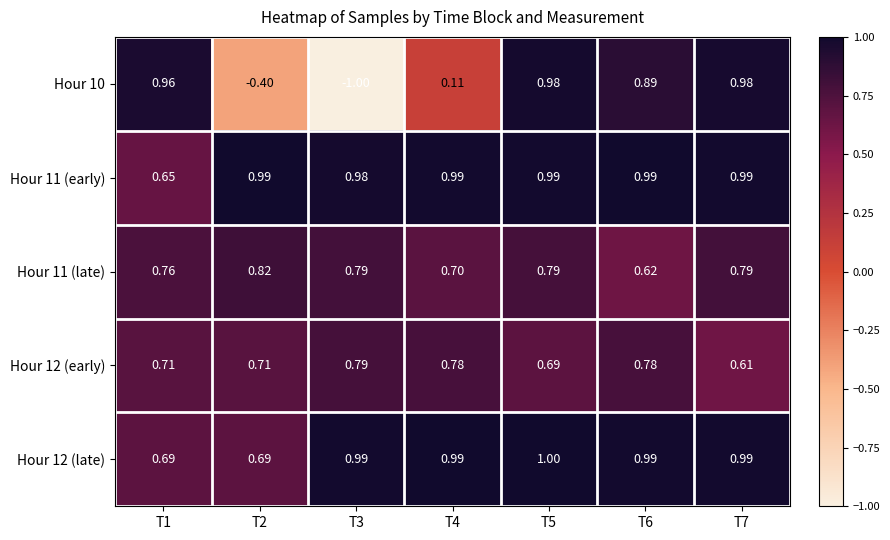

Reading left to right, what are all the values shown in this chart?

Hour 10: T1=1.0	T2=-0.4	T3=-1.0	T4=0.1	T5=1.0	T6=0.9	T7=1.0
Hour 11 (early): T1=0.7	T2=1.0	T3=1.0	T4=1.0	T5=1.0	T6=1.0	T7=1.0
Hour 11 (late): T1=0.8	T2=0.8	T3=0.8	T4=0.7	T5=0.8	T6=0.6	T7=0.8
Hour 12 (early): T1=0.7	T2=0.7	T3=0.8	T4=0.8	T5=0.7	T6=0.8	T7=0.6
Hour 12 (late): T1=0.7	T2=0.7	T3=1.0	T4=1.0	T5=1.0	T6=1.0	T7=1.0